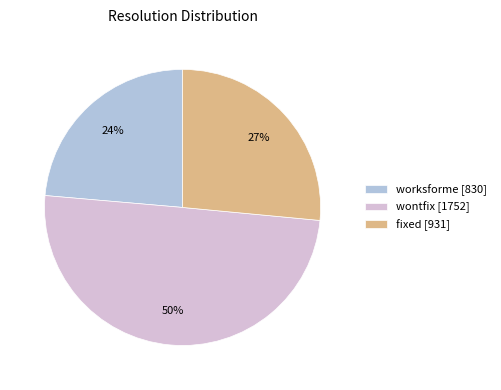

To the nearest percent, what is the difference between the largest and smallest slice percentages?

26%